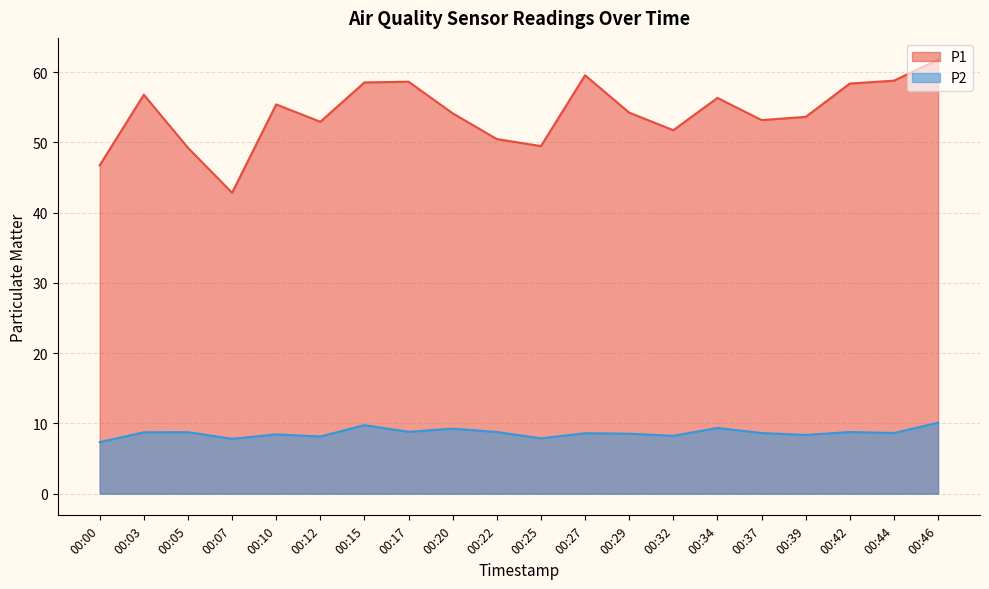

True or false: P2 and P1 intersect in this chart.

False